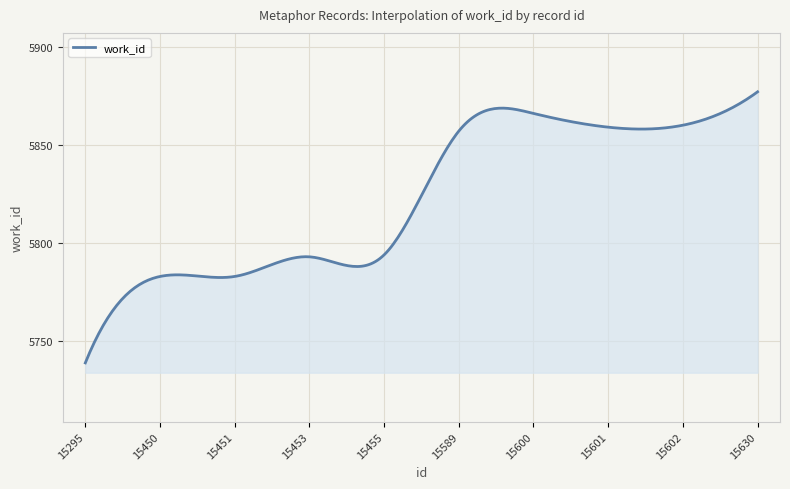

What is the maximum value shown in the chart?

5877.0